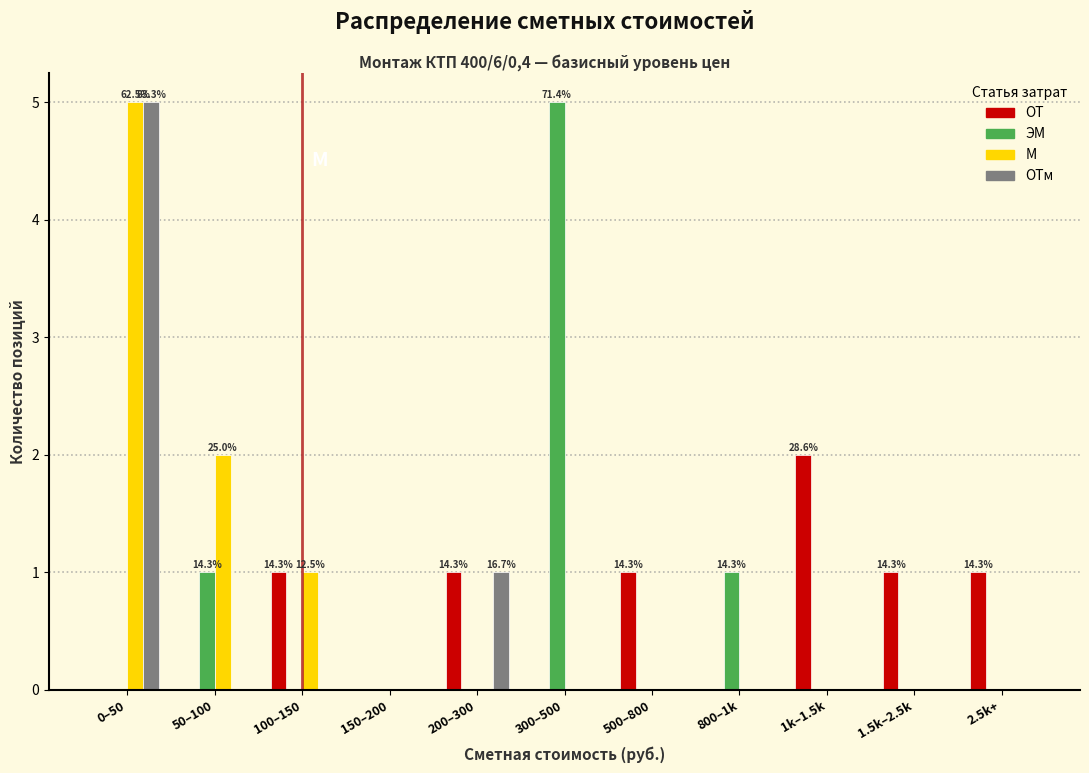

Between 100–150 and 1.5k–2.5k, which series saw the biggest shift?

М